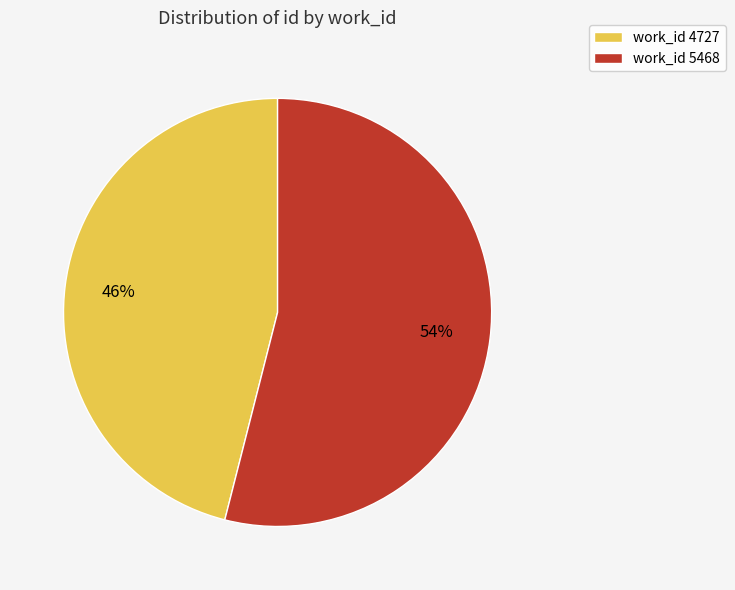

To the nearest percent, what is the difference between the work_id 4727 and work_id 5468 slice percentages?

8%